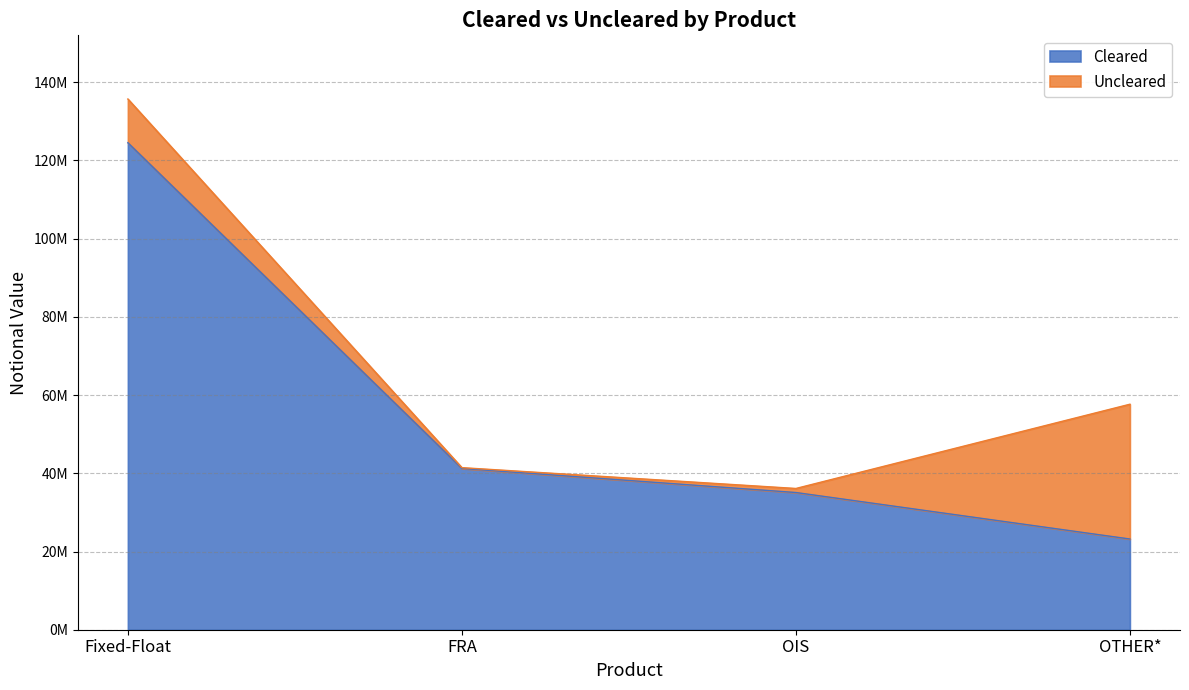

The value at OIS is 55086333. True or false?

False